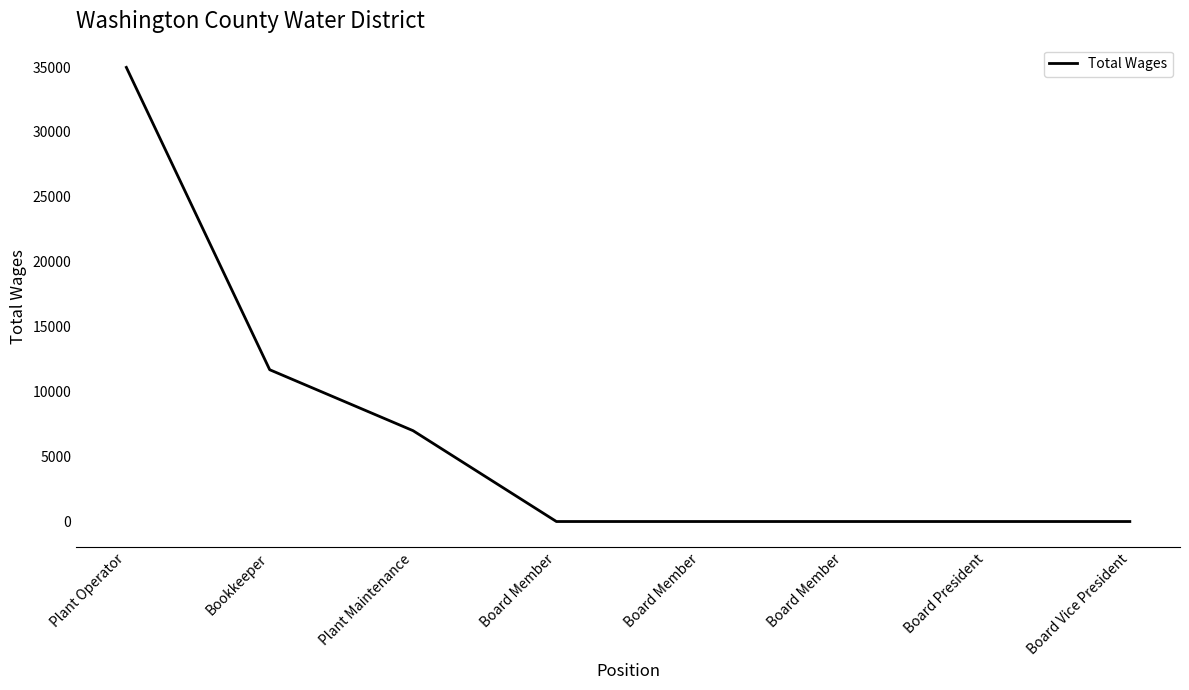

What is the difference between the values at Plant Operator and Plant Maintenance?

27979